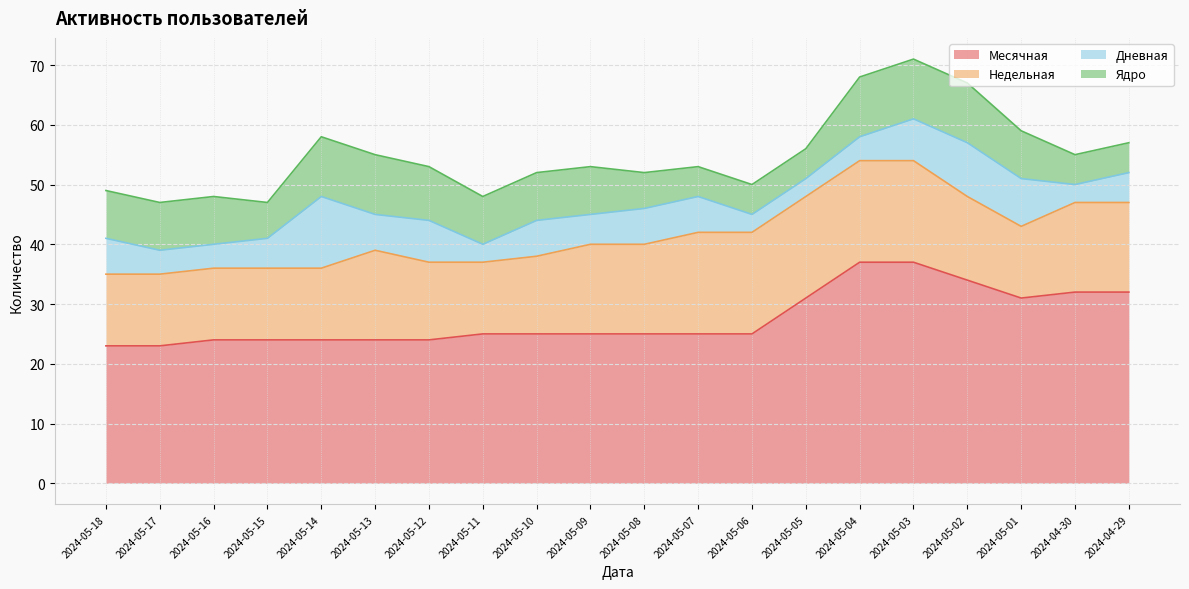

What position from the left is 2024-05-11?

8